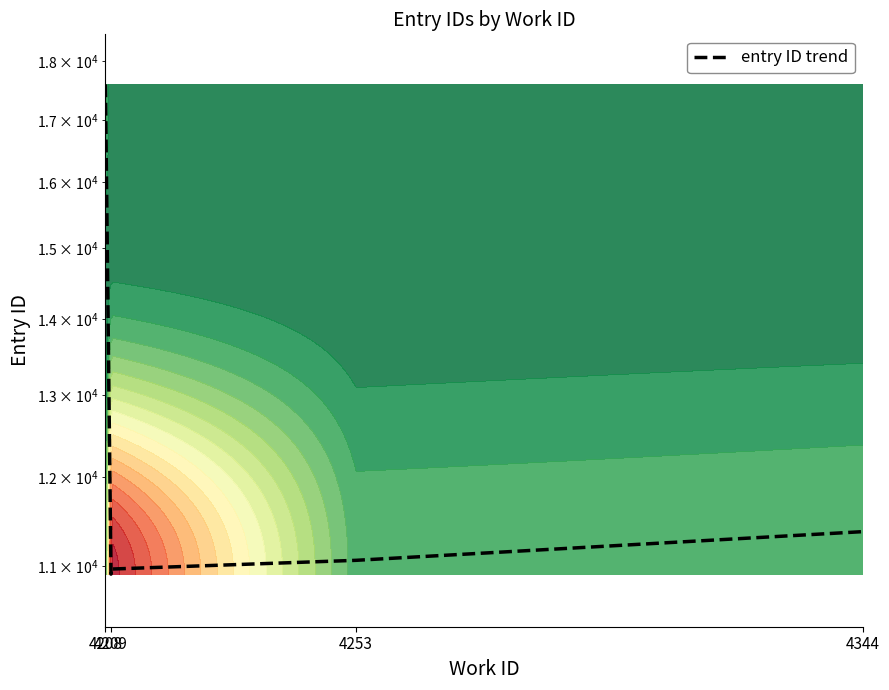

The value at 6 is 16627. True or false?

False